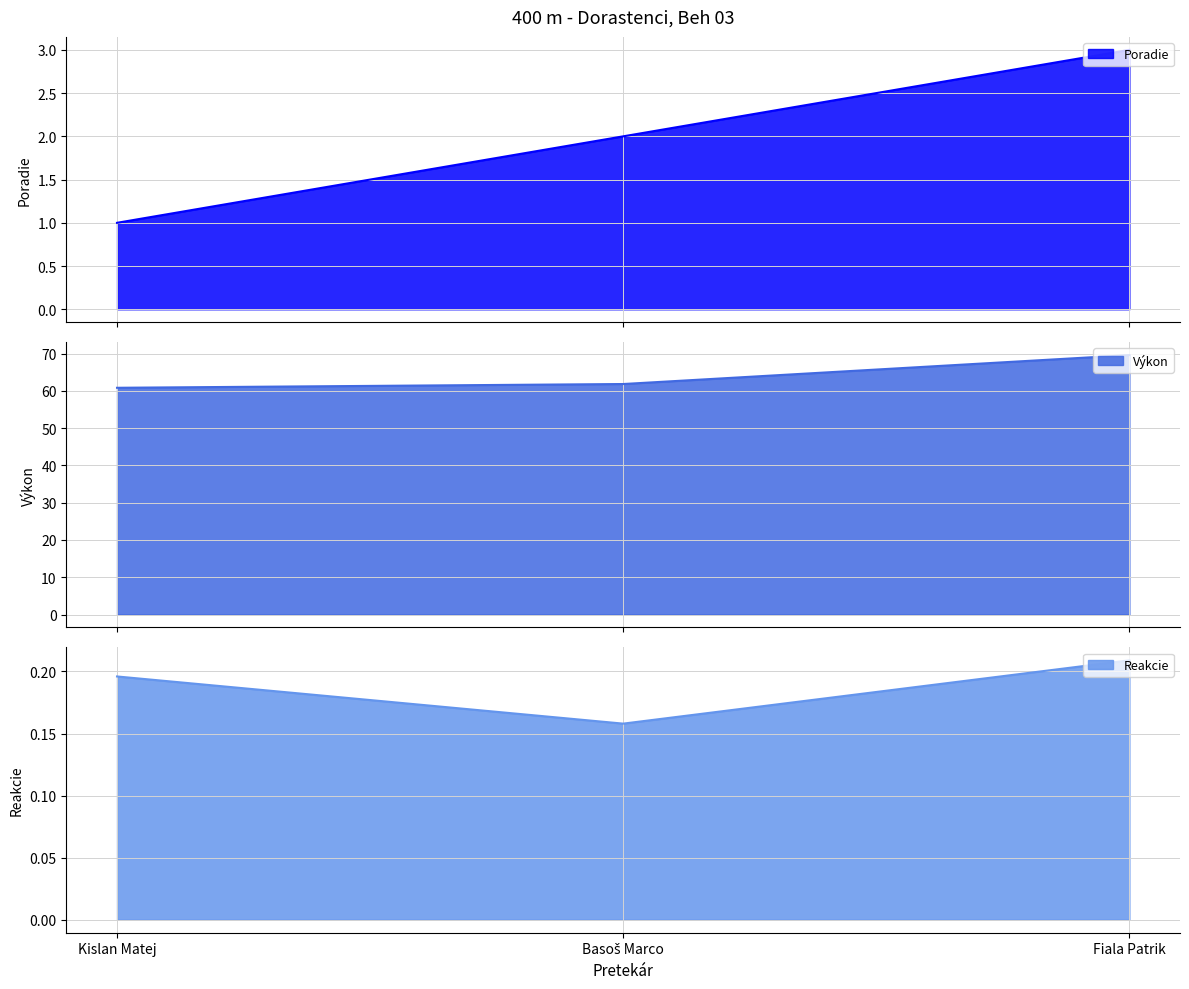

What position from the right is Fiala Patrik?

1